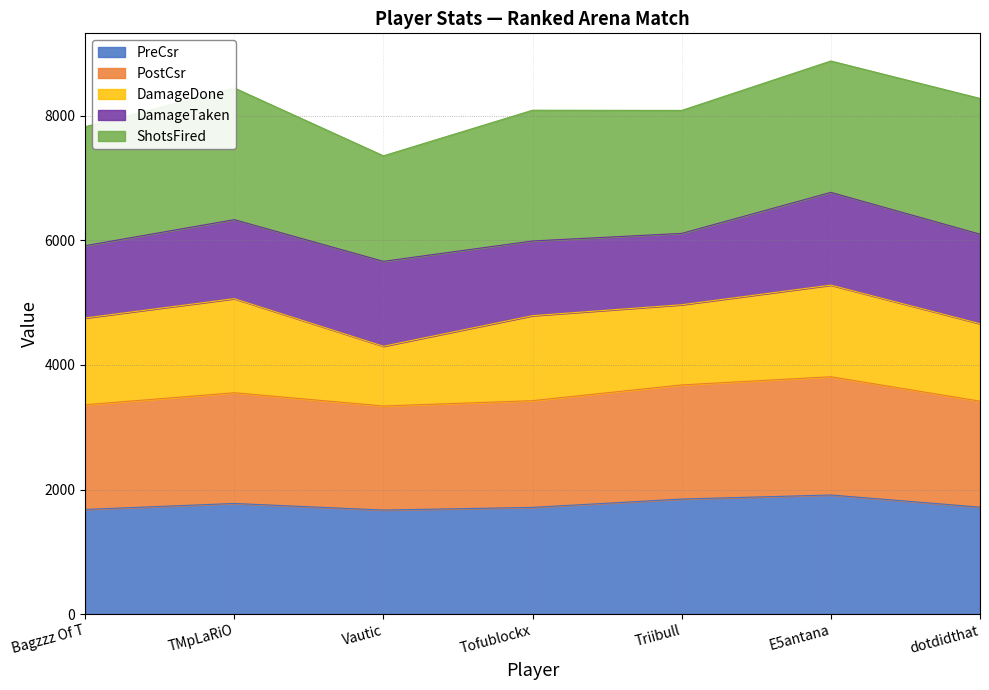

What is the label of the 7th point from the right?

Bagzzz Of T